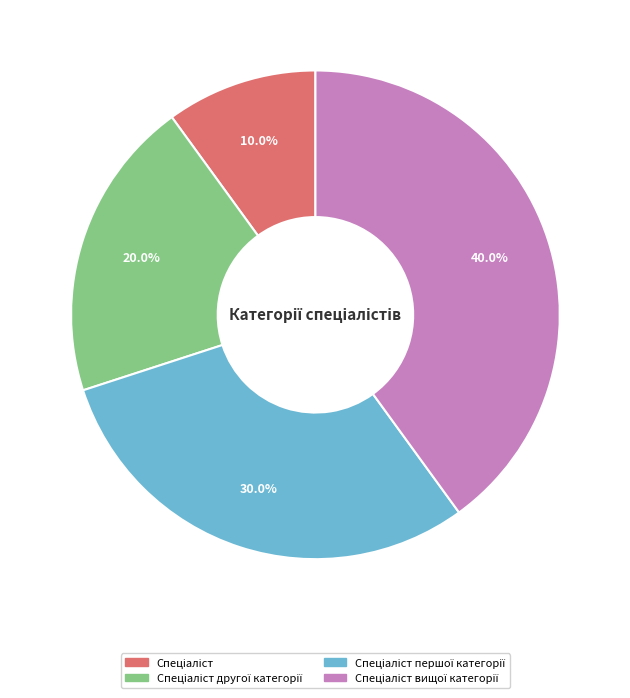

Does any single category account for the majority?

No